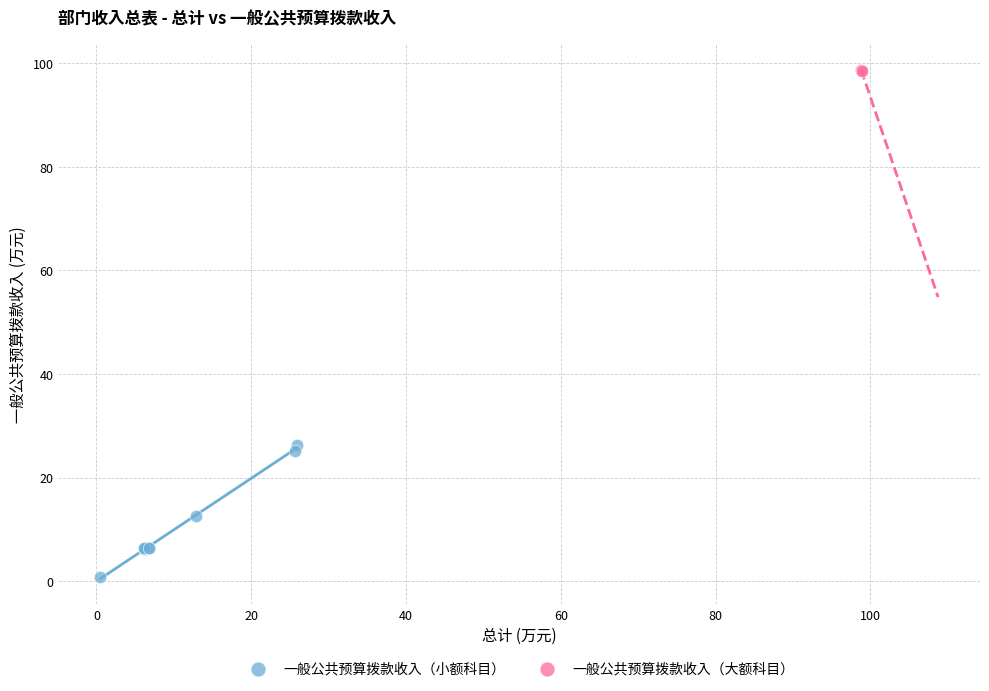

Which series has the widest spread of Y values?

一般公共预算拨款收入（小额科目）